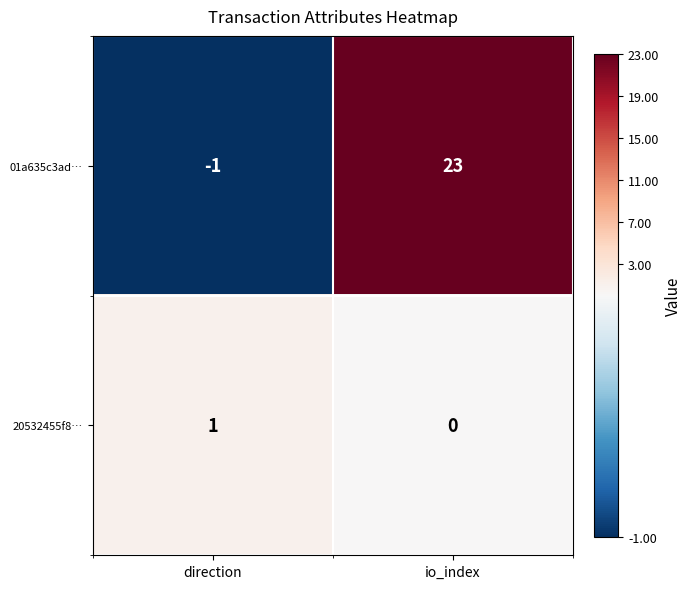

Reading left to right, list all the values displayed in this chart.

01a635c3ad…: -1	23
20532455f8…: 1	0